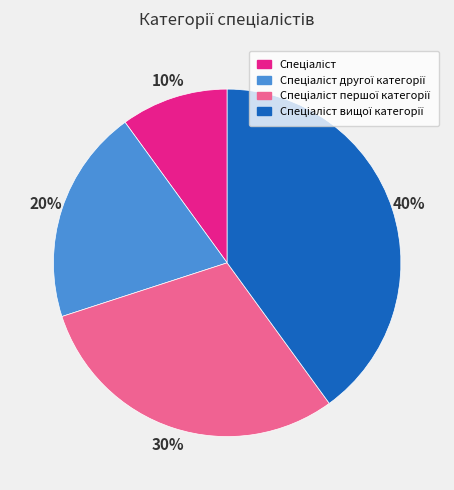

Does any single category account for the majority?

No